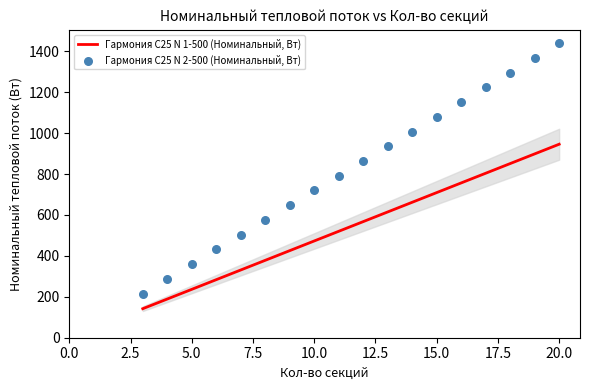

At how many categories does at least one series exceed 1335?

2